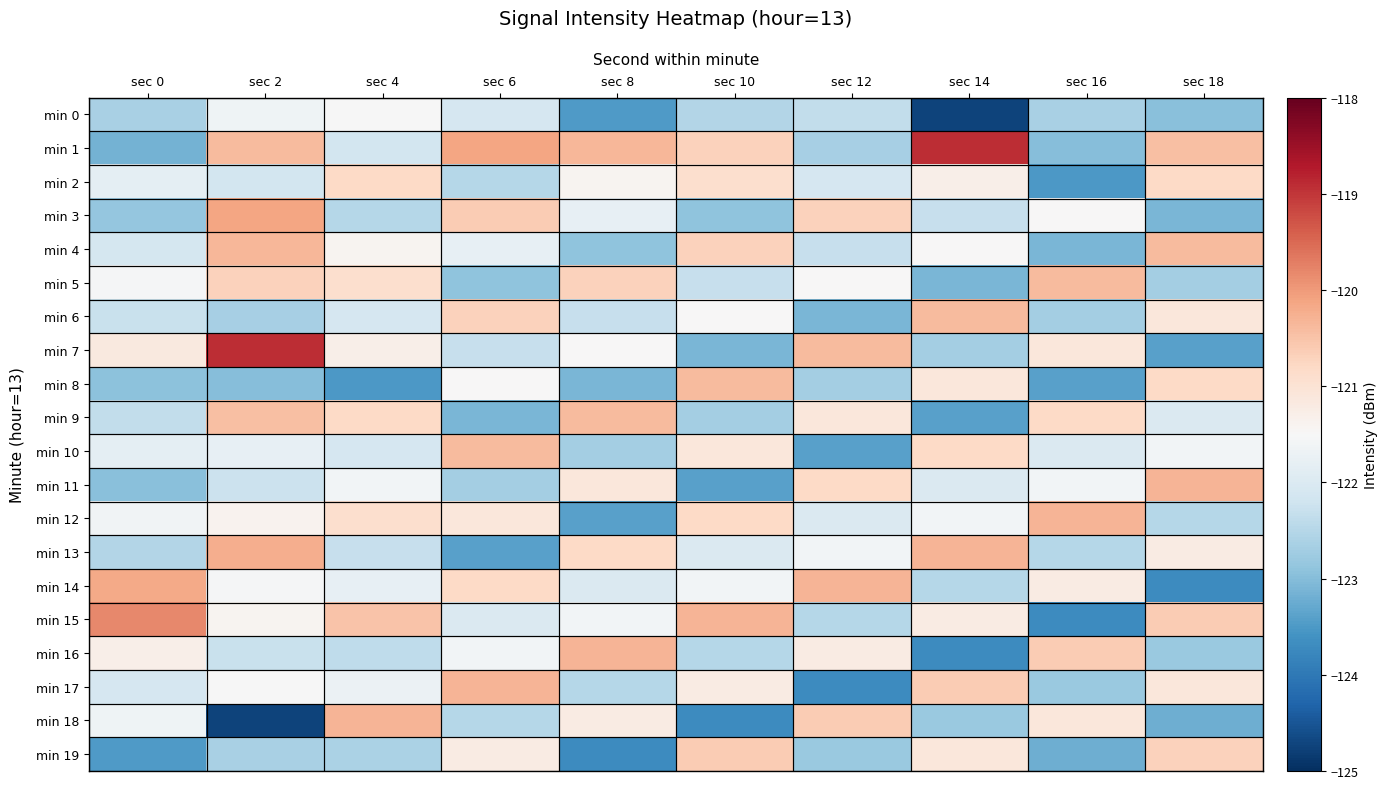

Which has a higher value, sec 0 or sec 6?

sec 6